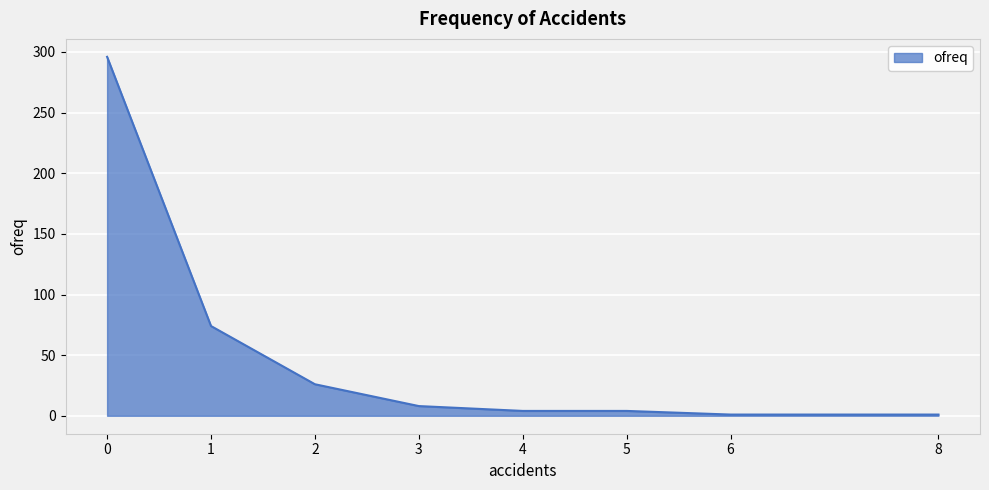

Where is the data nearest to the value 148?

1